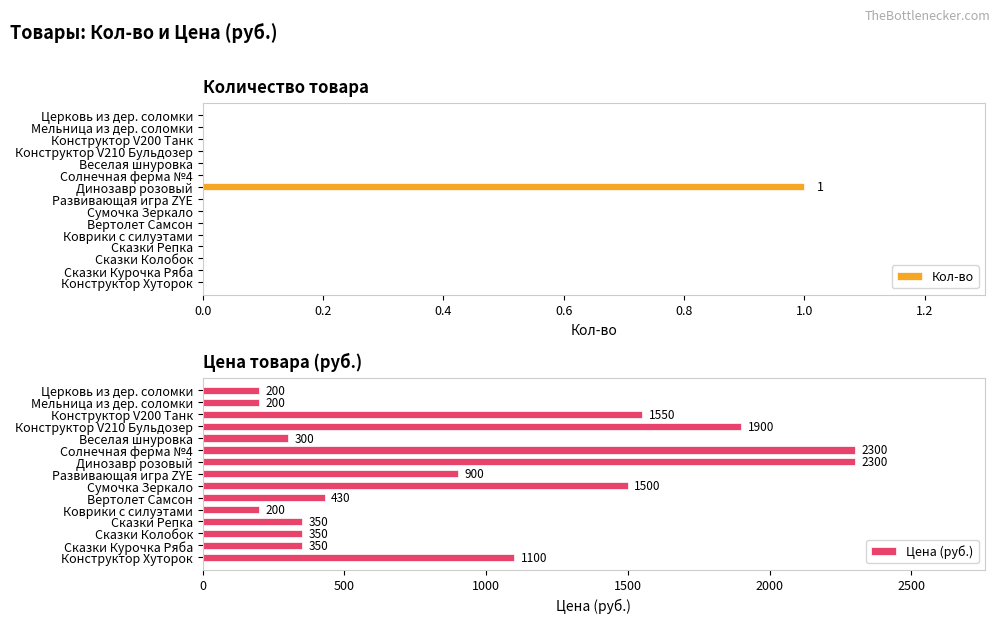

Which category has the highest value in the Кол-во series?

Динозавр розовый